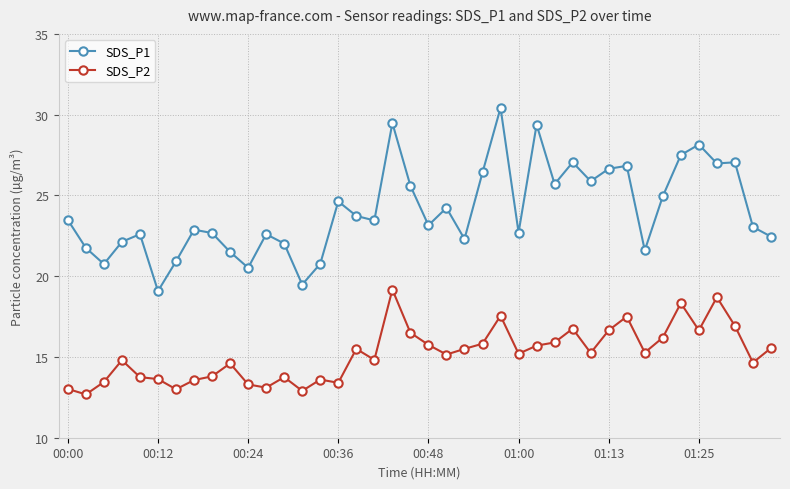

True or false: SDS_P2 has more than 0 points higher than both neighbors.

True